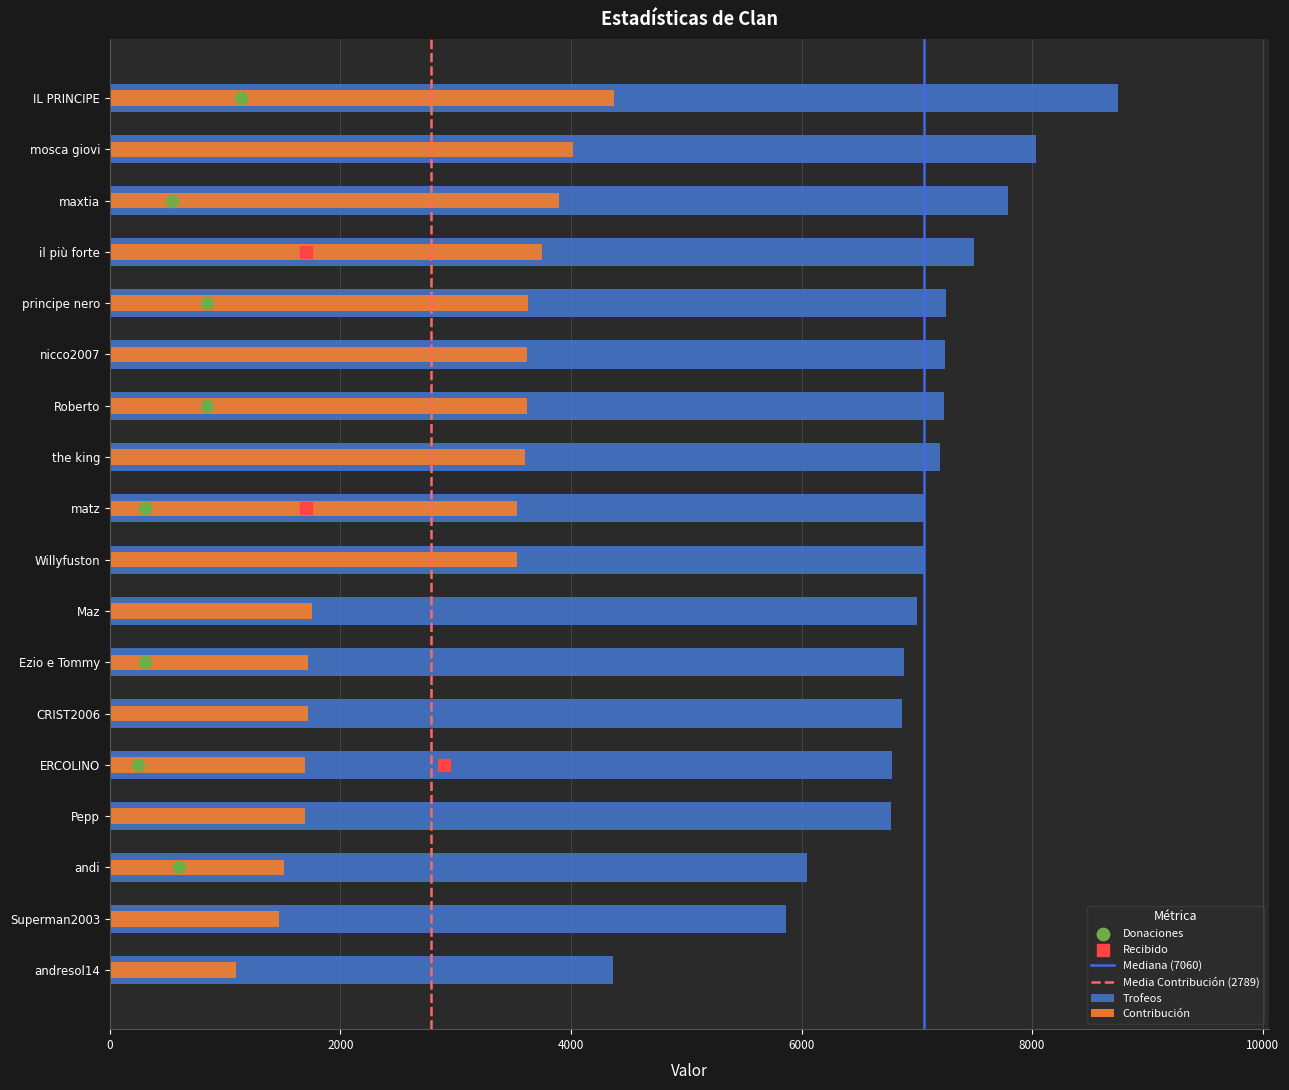

At how many categories does at least one series exceed 5242?

17